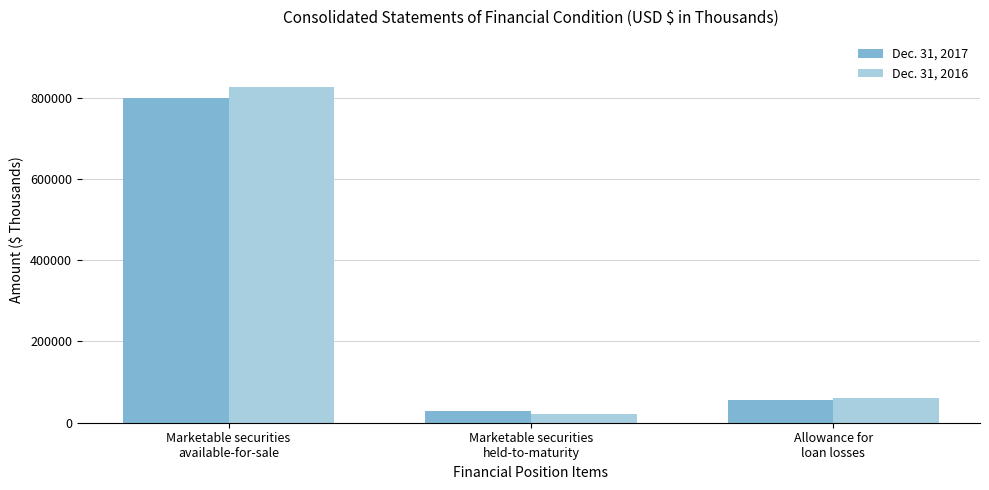

How many data points does each series have?

3